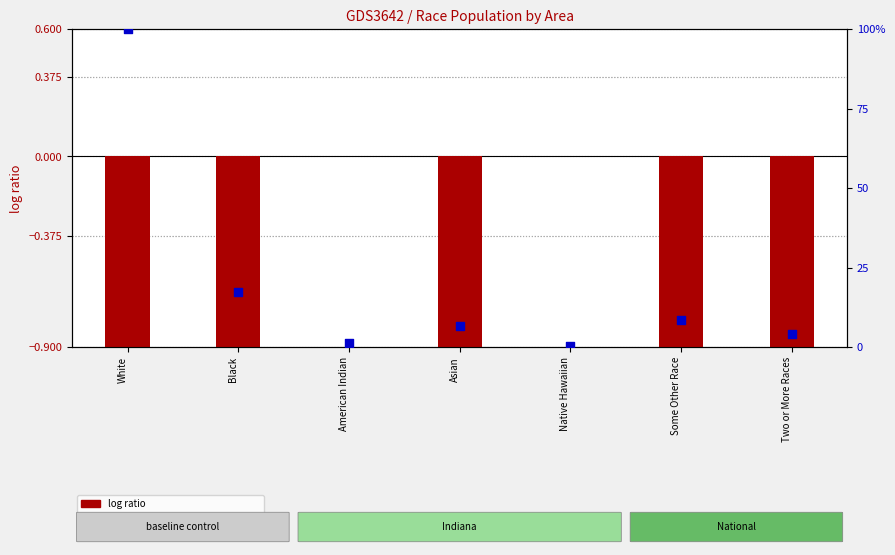

At how many categories does at least one series exceed 75?

1